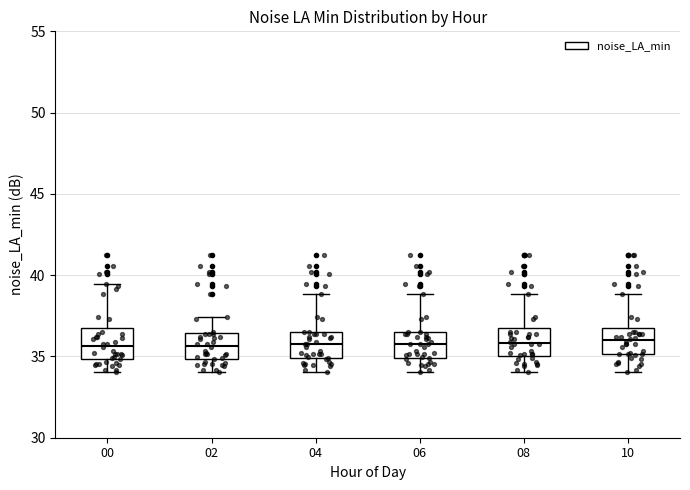

Reading left to right, transcribe this box plot: for each box, give where its median line is, the range the box spans, and where its two whiskers end, as read against the y-axis. The values are not printed on the chart, so give them approximately, as read against the axis.

00: median 35.5, box 35.0 to 36.5, whiskers 34.0 to 39.5
02: median 35.5, box 35.0 to 36.5, whiskers 34.0 to 37.5
04: median 35.5, box 35.0 to 36.5, whiskers 34.0 to 39.0
06: median 35.5, box 35.0 to 36.5, whiskers 34.0 to 39.0
08: median 36.0, box 35.0 to 36.5, whiskers 34.0 to 39.0
10: median 36.0, box 35.0 to 36.5, whiskers 34.0 to 39.0